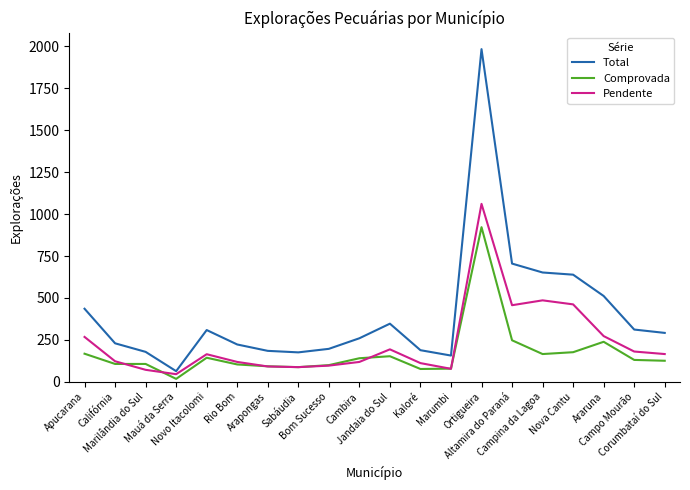

What is the maximum value shown in the chart?

1983